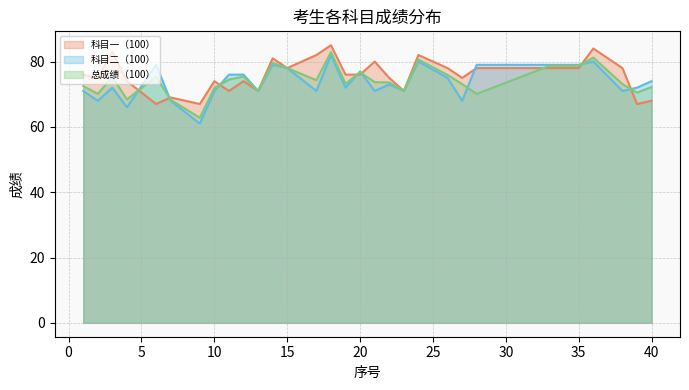

Which series has the largest total across all categories?

科目一（100） (line)